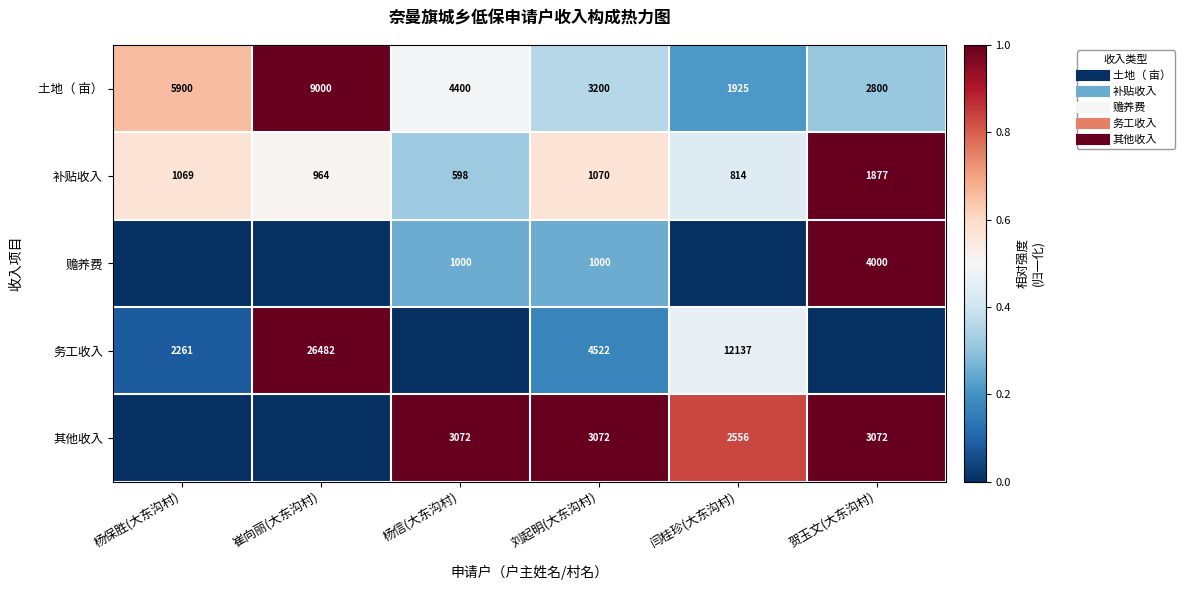

True or false: 土地（ 亩） has a value of 0.2 at 刘起明(大东沟村).

False